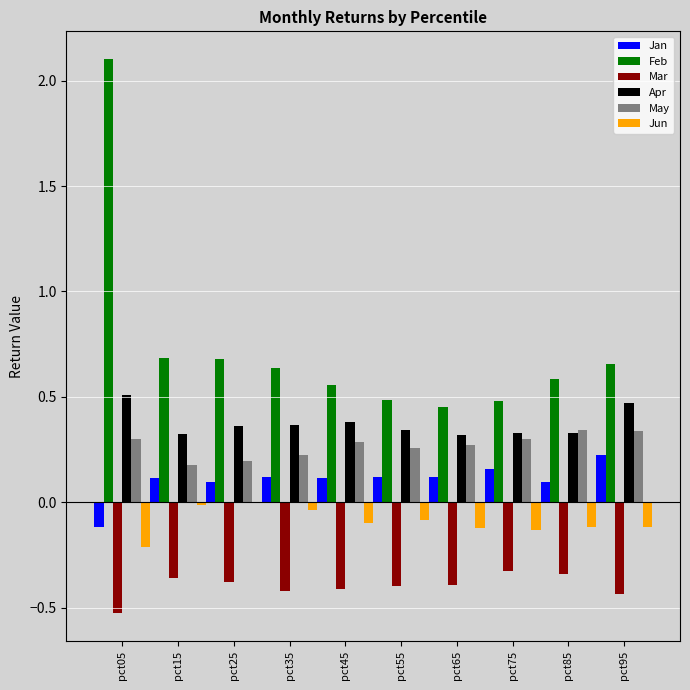

What are all the series names shown in the legend?

Jan, Feb, Mar, Apr, May, Jun